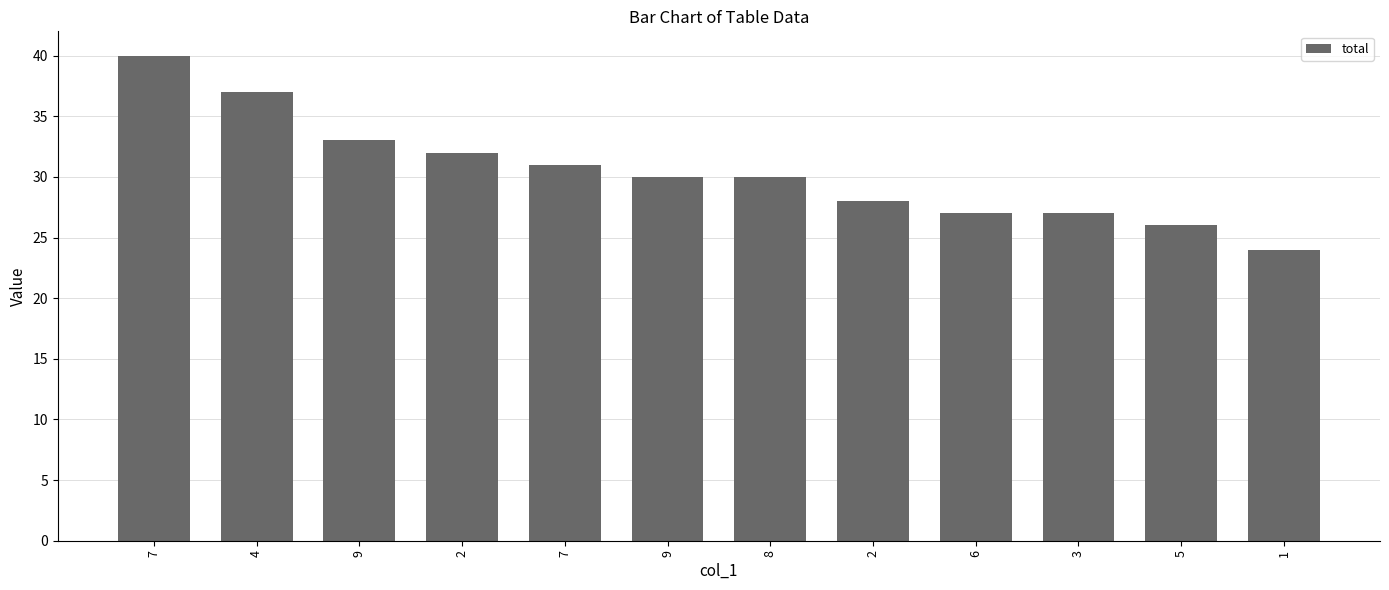

Count the number of categories in the chart.

12